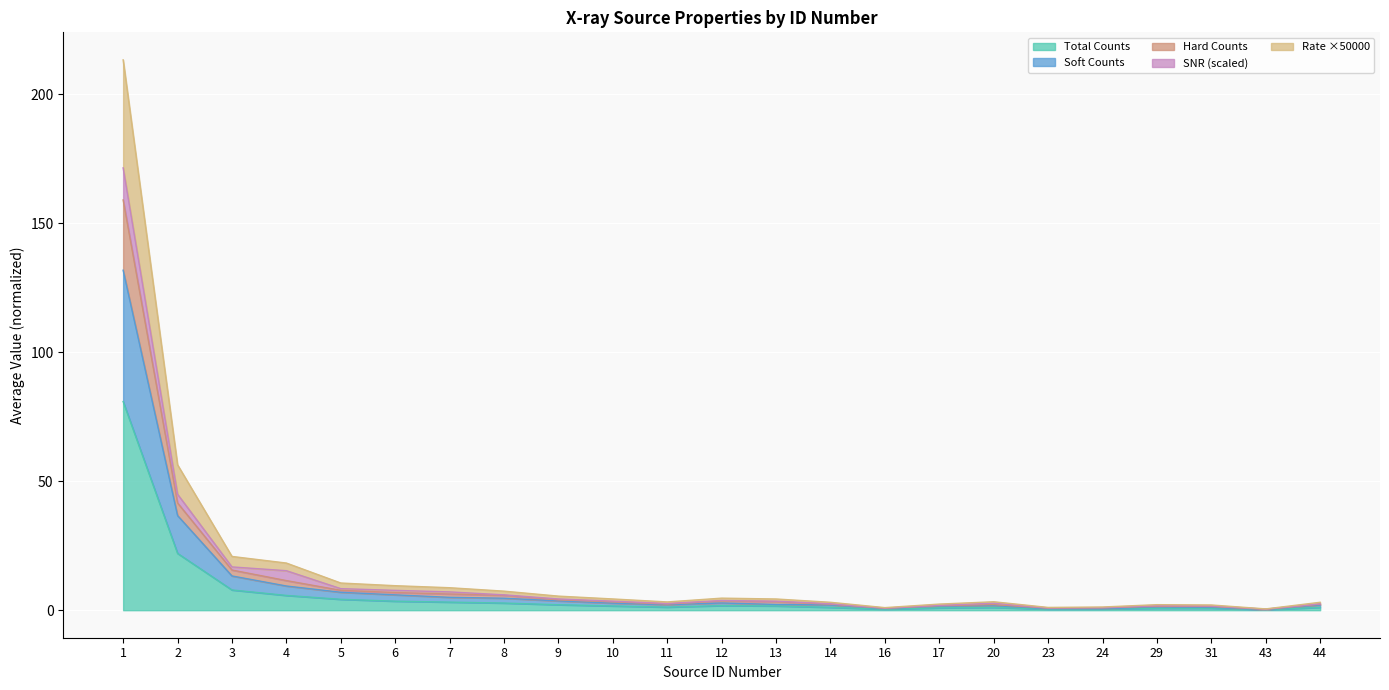

Where is the first local minimum for soft_counts?

11